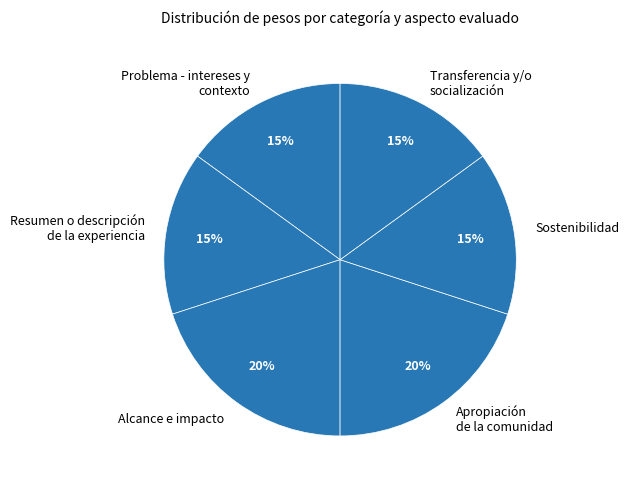

Count the number of slices in the pie.

6